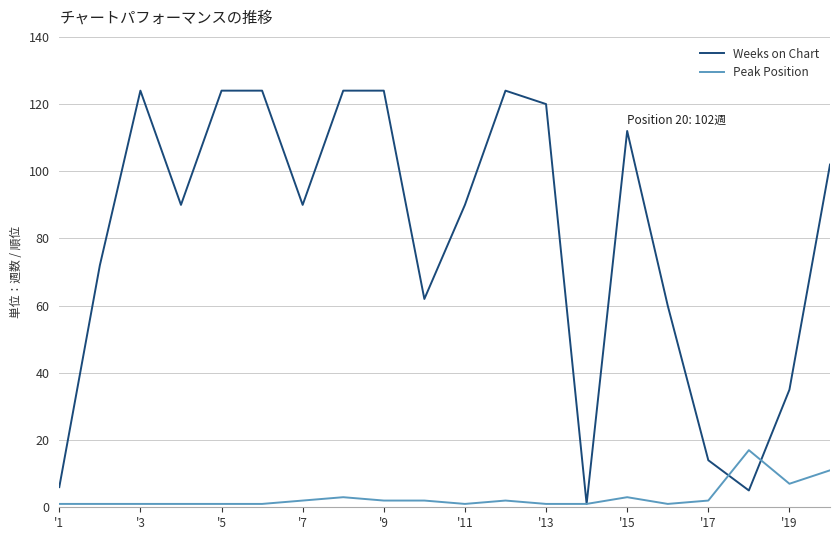

Which series has the largest range (max minus min)?

Weeks on Chart